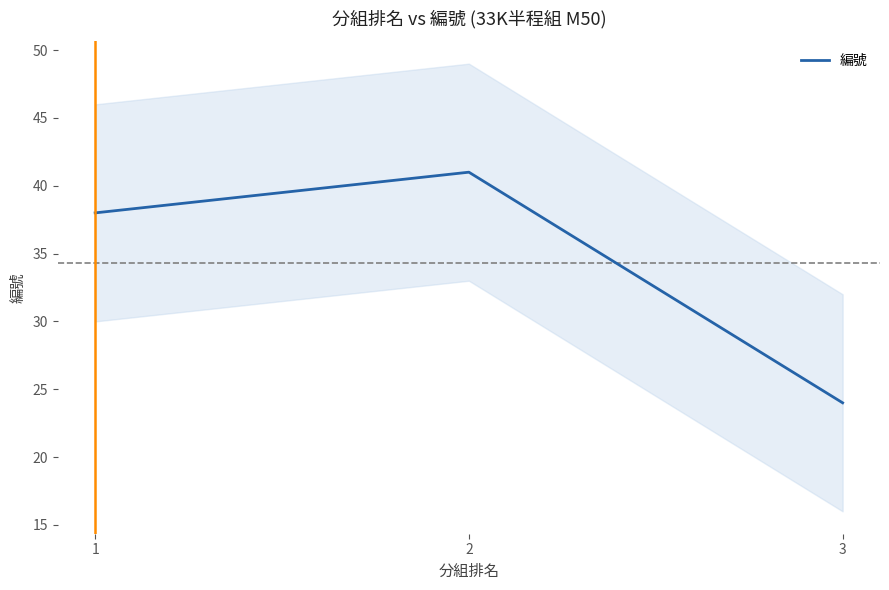

List the labels in order of value, smallest first.

3, 1, 2